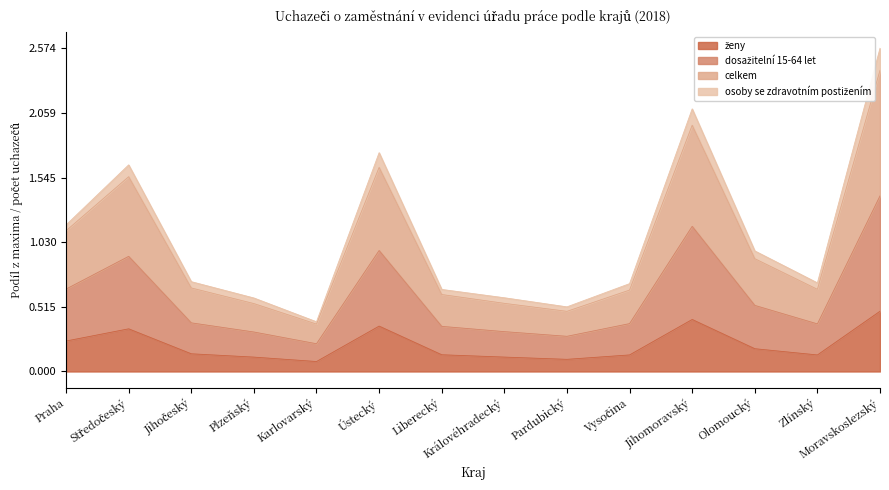

What is the sum of all ženy values?

3.0